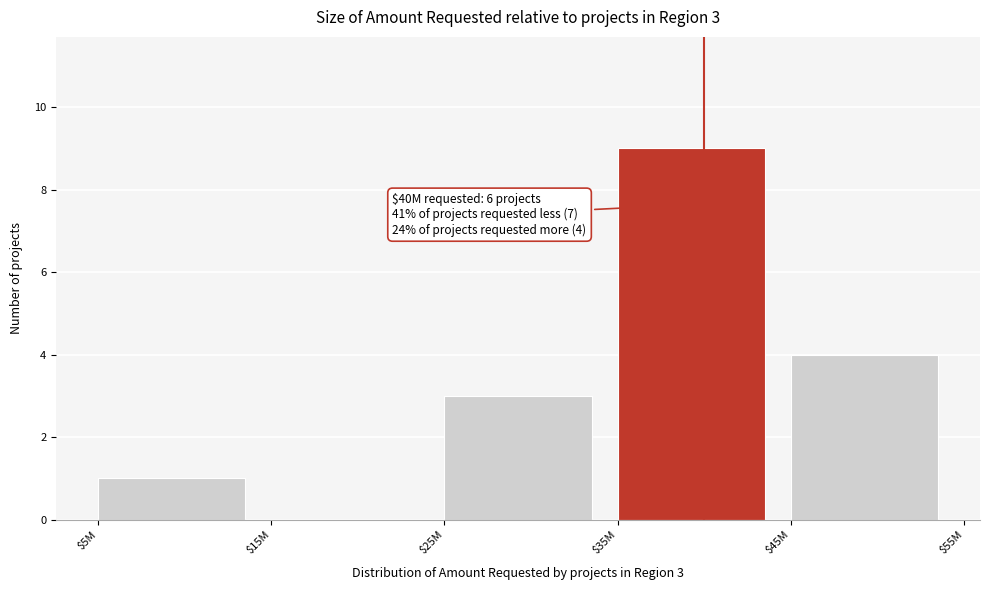

What is the maximum value shown in the chart?

9